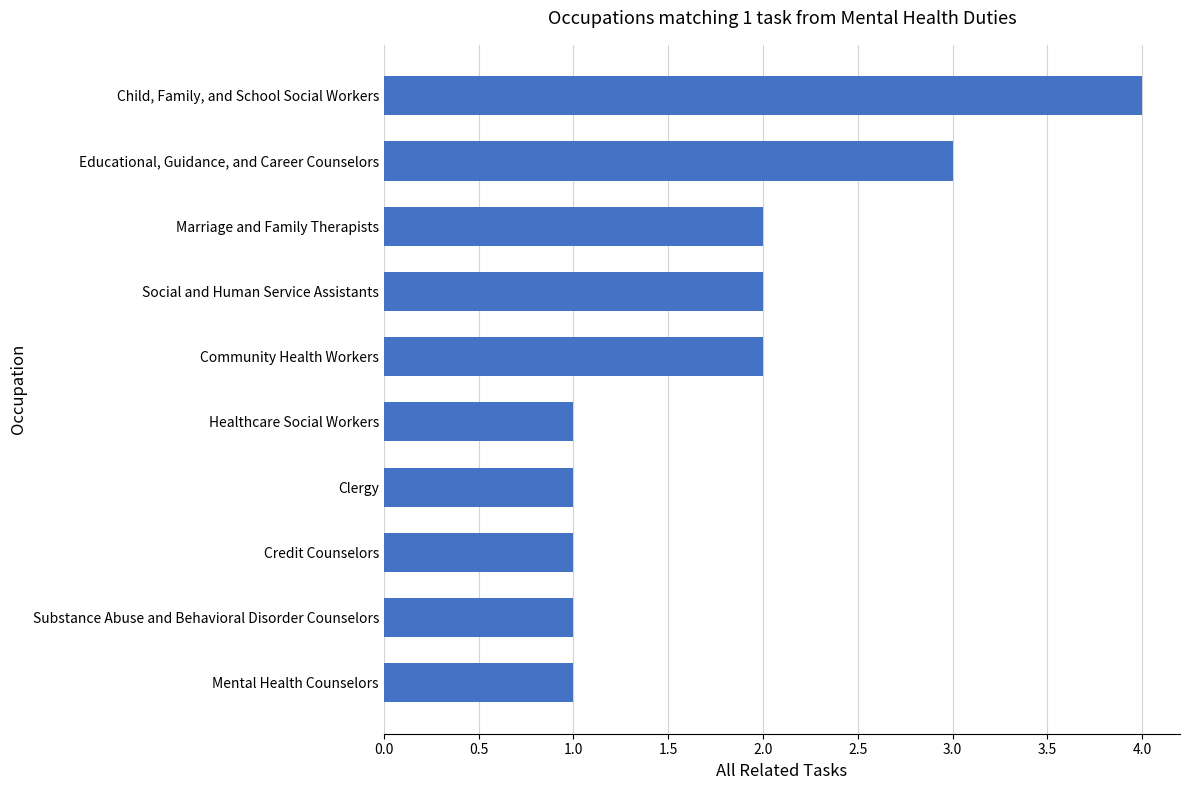

Reading top to bottom, transcribe all the data shown in this chart.

Child, Family, and School Social Workers=4	Educational, Guidance, and Career Counselors=3	Marriage and Family Therapists=2	Social and Human Service Assistants=2	Community Health Workers=2	Healthcare Social Workers=1	Clergy=1	Credit Counselors=1	Substance Abuse and Behavioral Disorder Counselors=1	Mental Health Counselors=1